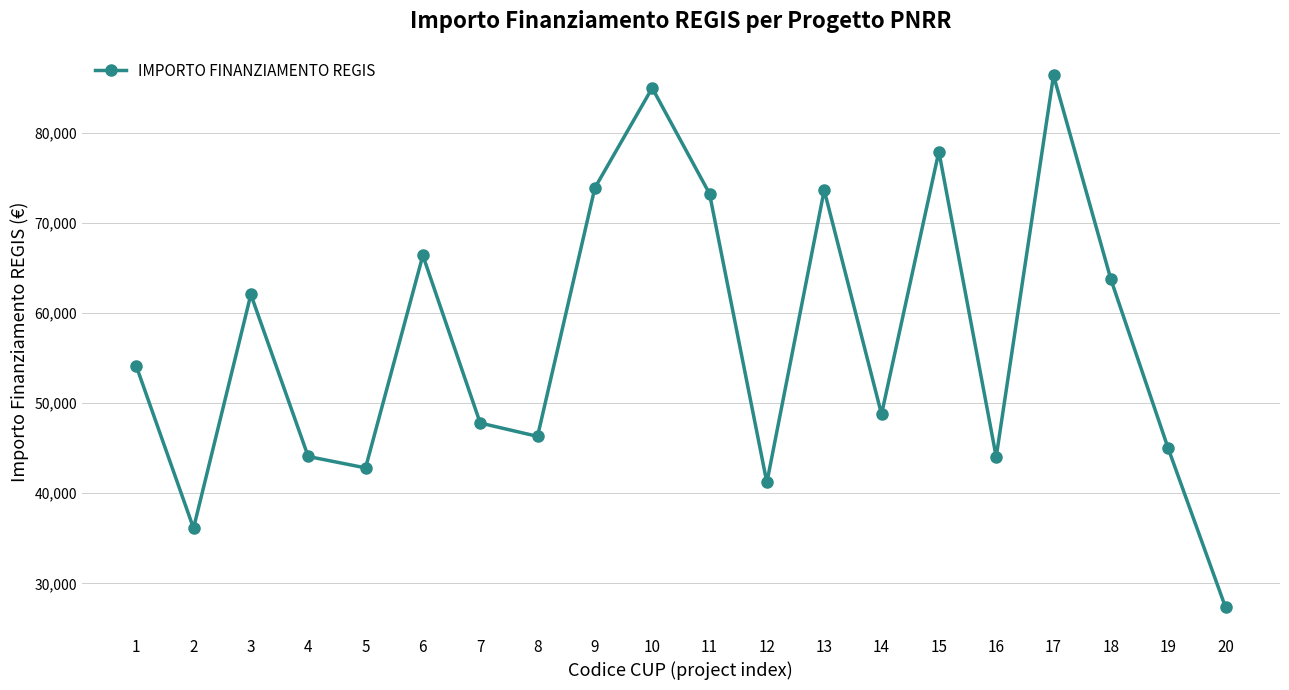

What value does the data have at 4?

44080.6